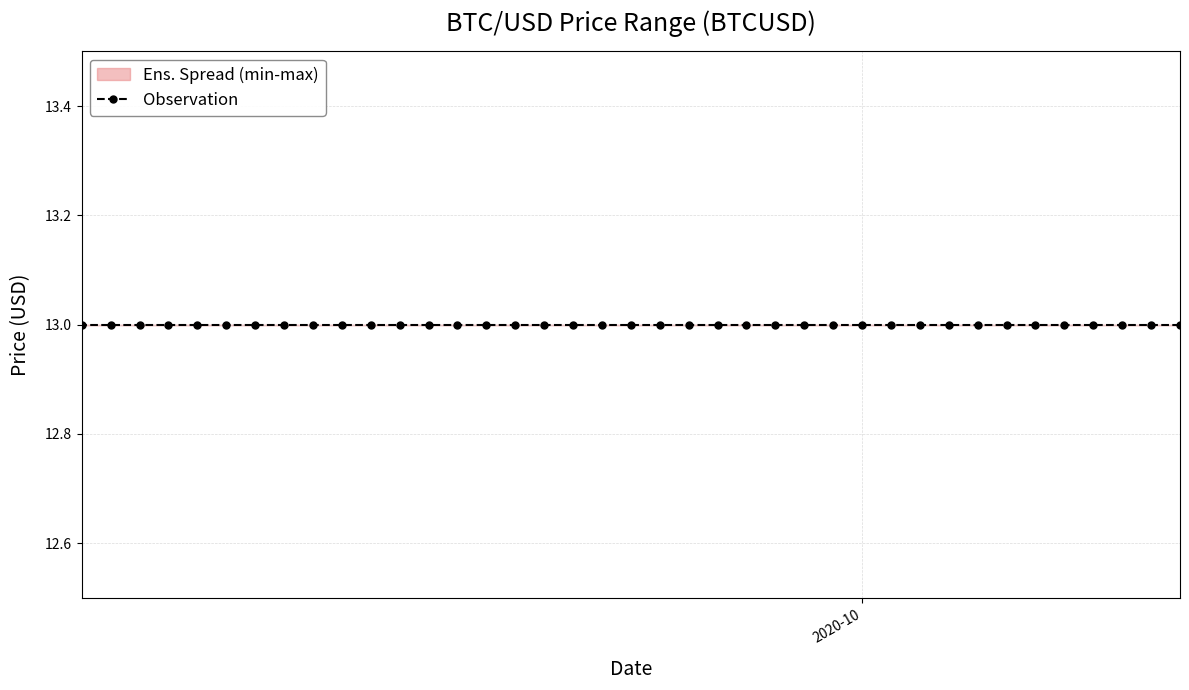

What is the total value across all series at 2020-10-11?

39